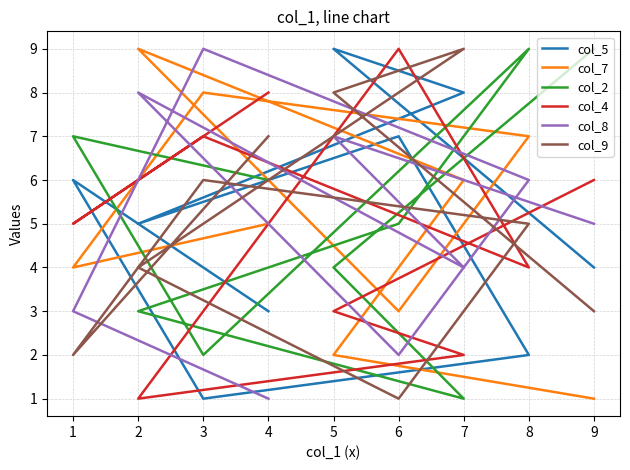

List the series in order of their peak value, lowest first.

col_5, col_7, col_2, col_4, col_8, col_9